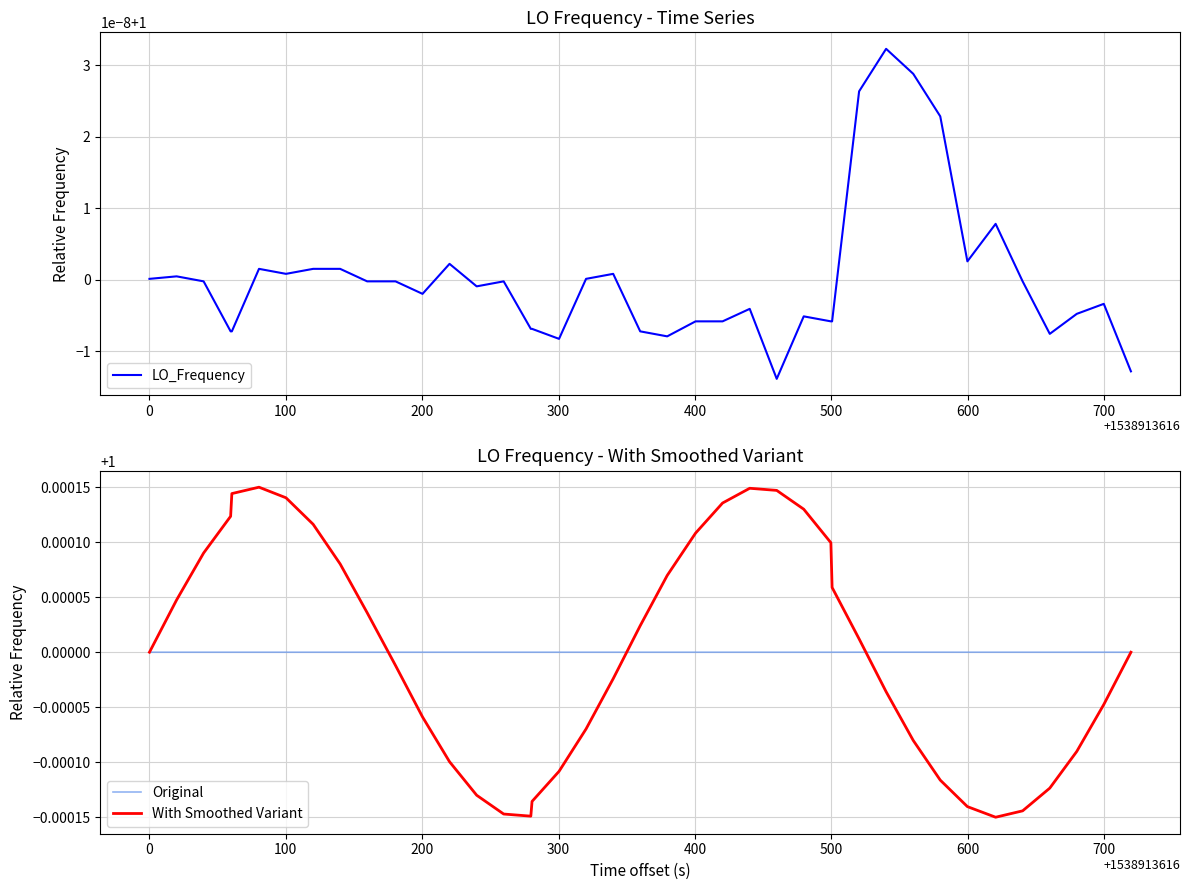

True or false: Original and LO_Frequency cross at least once.

False